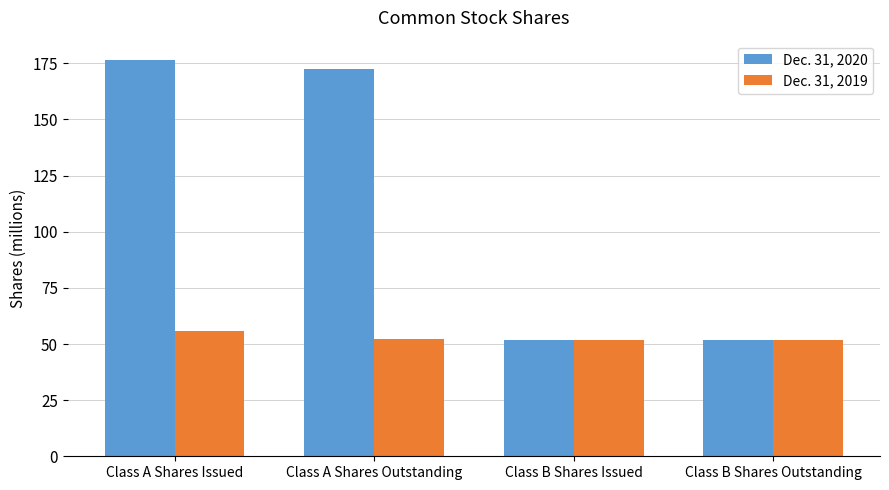

Is it true that Dec. 31, 2019 equals 51.8 at Class B Shares Issued?

True